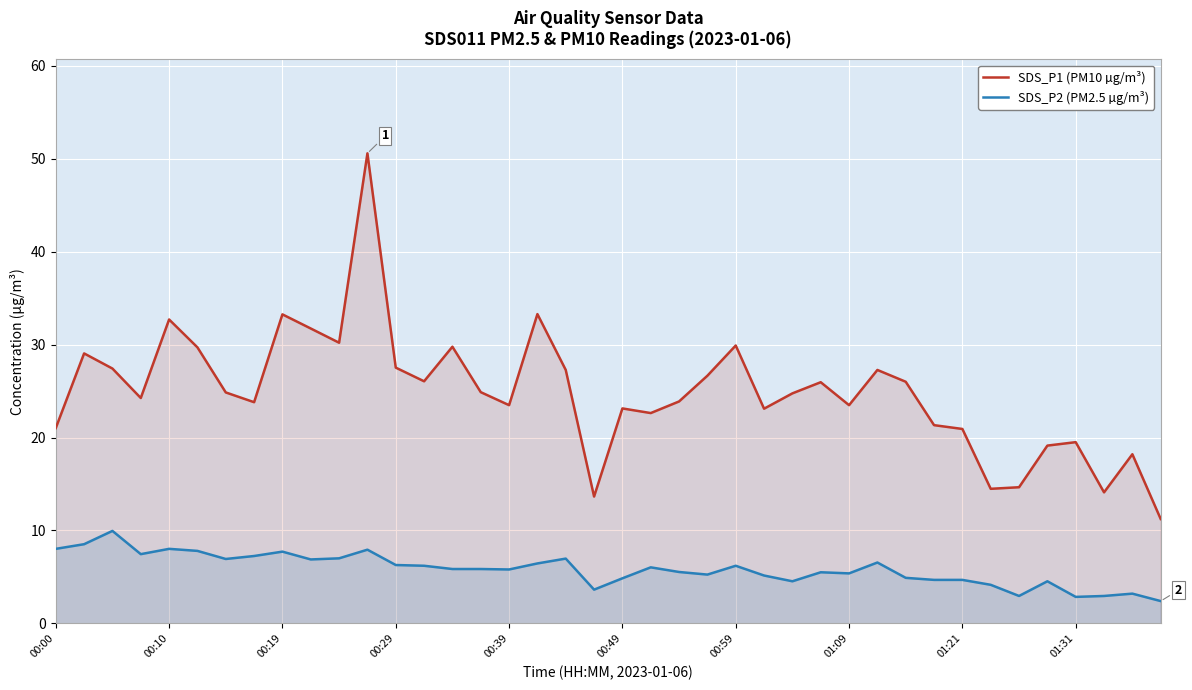

Which series has the largest range (max minus min)?

SDS_P1 (PM10 µg/m³)